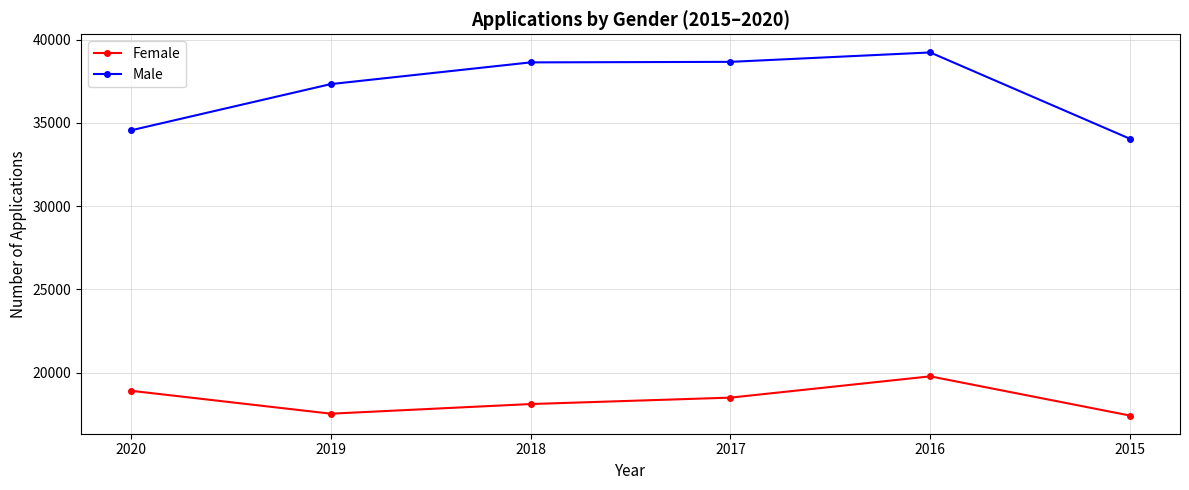

What is the greatest value displayed?

39225